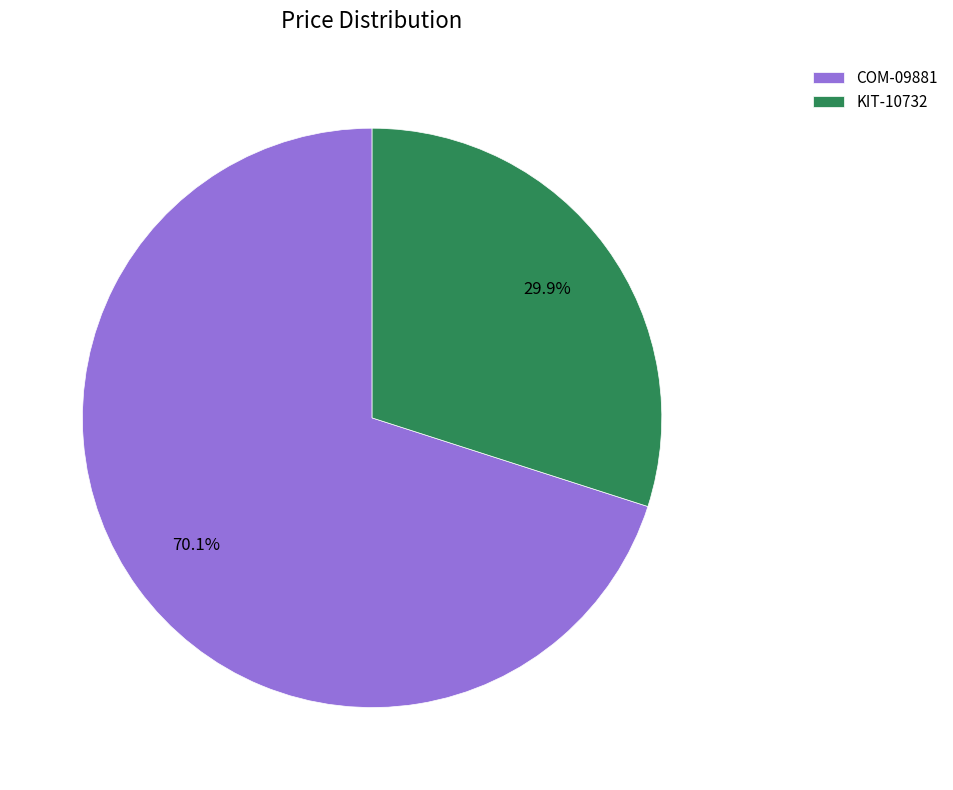

What percentage is NOT represented by KIT-10732?

70.1%